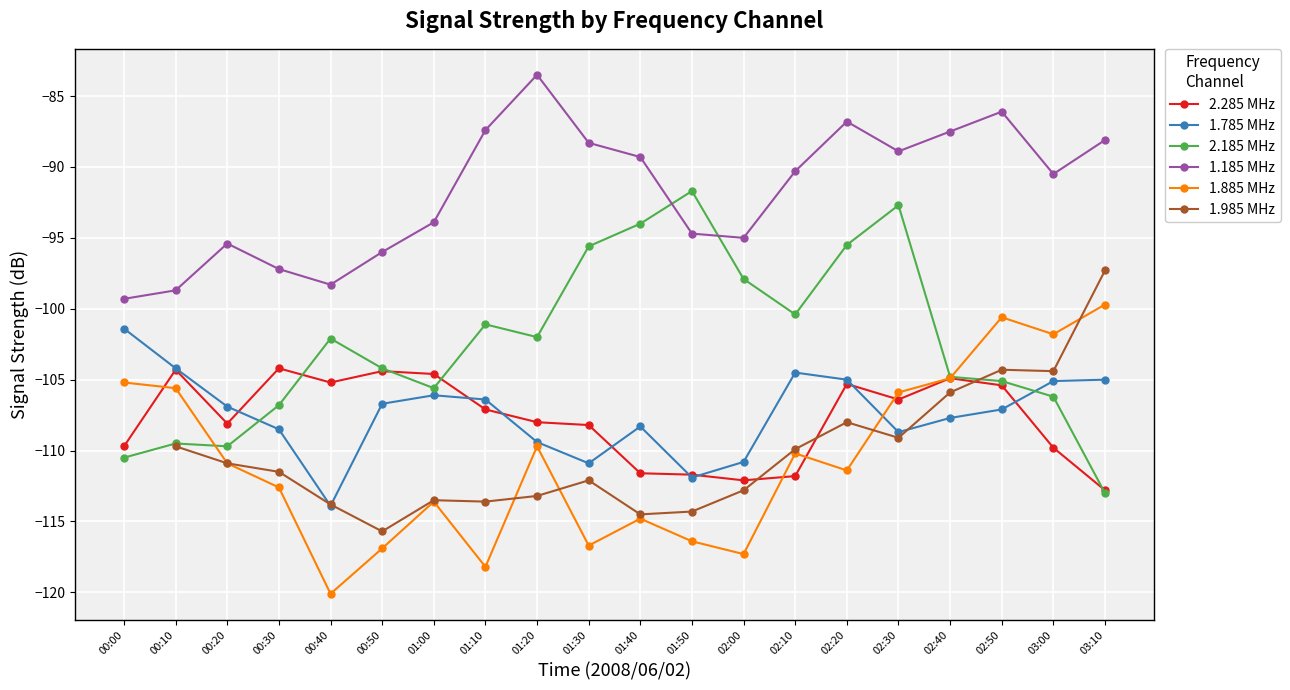

What is the difference between the highest and lowest values at 02:40?

20.2